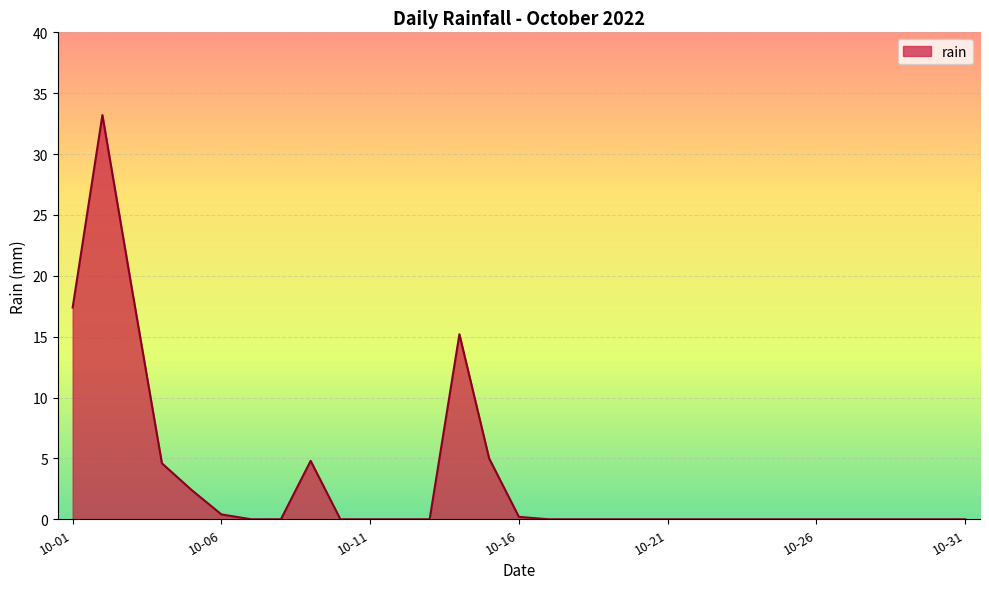

What is the average value?

3.3